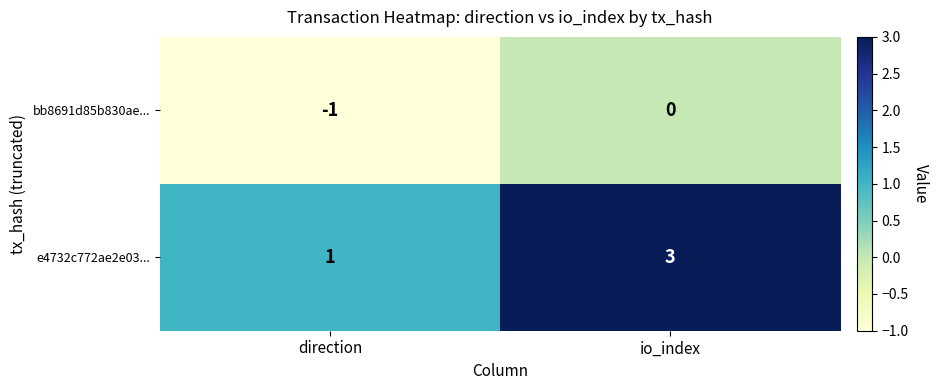

Rank the series by their average value, from lowest to highest.

bb8691d85b830ae..., e4732c772ae2e03...